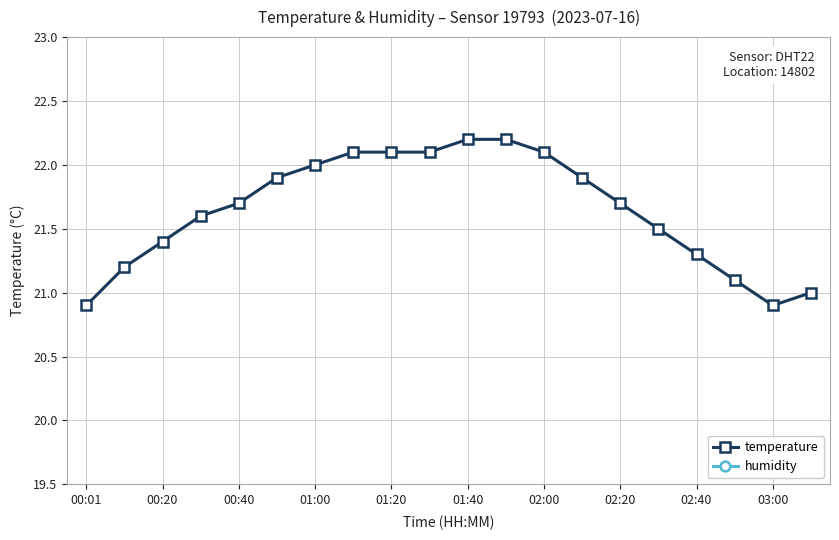

True or false: temperature has more than 2 interior local peaks.

False